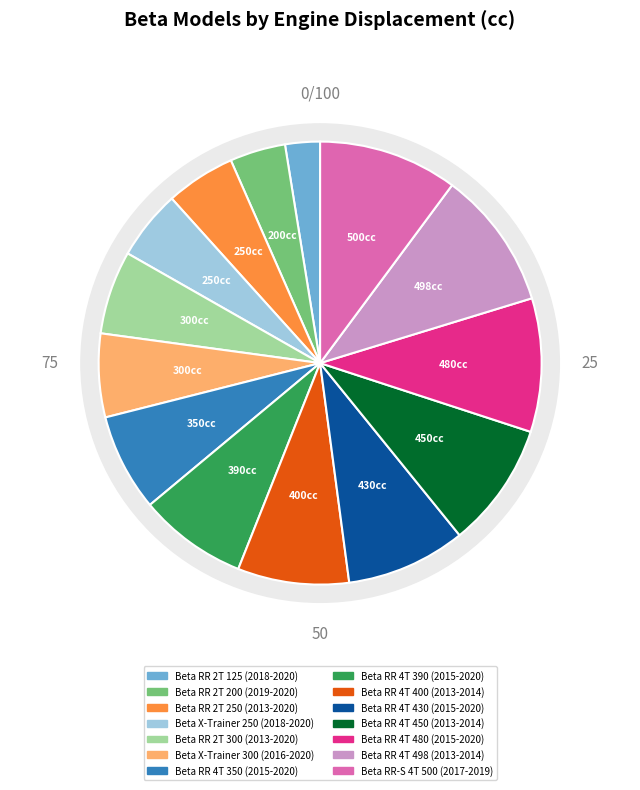

How many segments does this pie chart have?

14